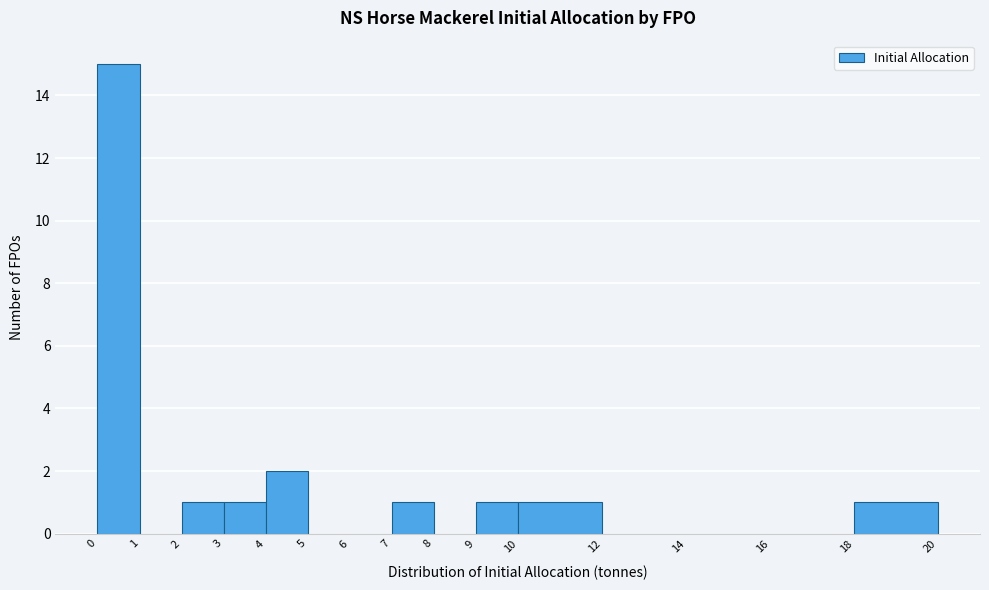

Reading left to right, transcribe this chart: for each bar, give the range it covers on the x-axis and its height. The values are not printed on the chart, so give them approximately, as read against the axis.

0 to 1: 15
1 to 2: 0
2 to 3: 1
3 to 4: 1
4 to 5: 2
5 to 6: 0
6 to 7: 0
7 to 8: 1
8 to 9: 0
9 to 10: 1
10 to 12: 1
12 to 14: 0
14 to 16: 0
16 to 18: 0
18 to 20: 1